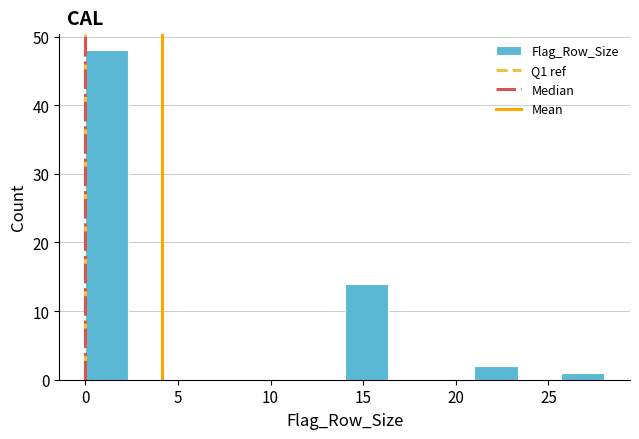

Over which range of the x-axis is the bar tallest?

0.0 to 2.5